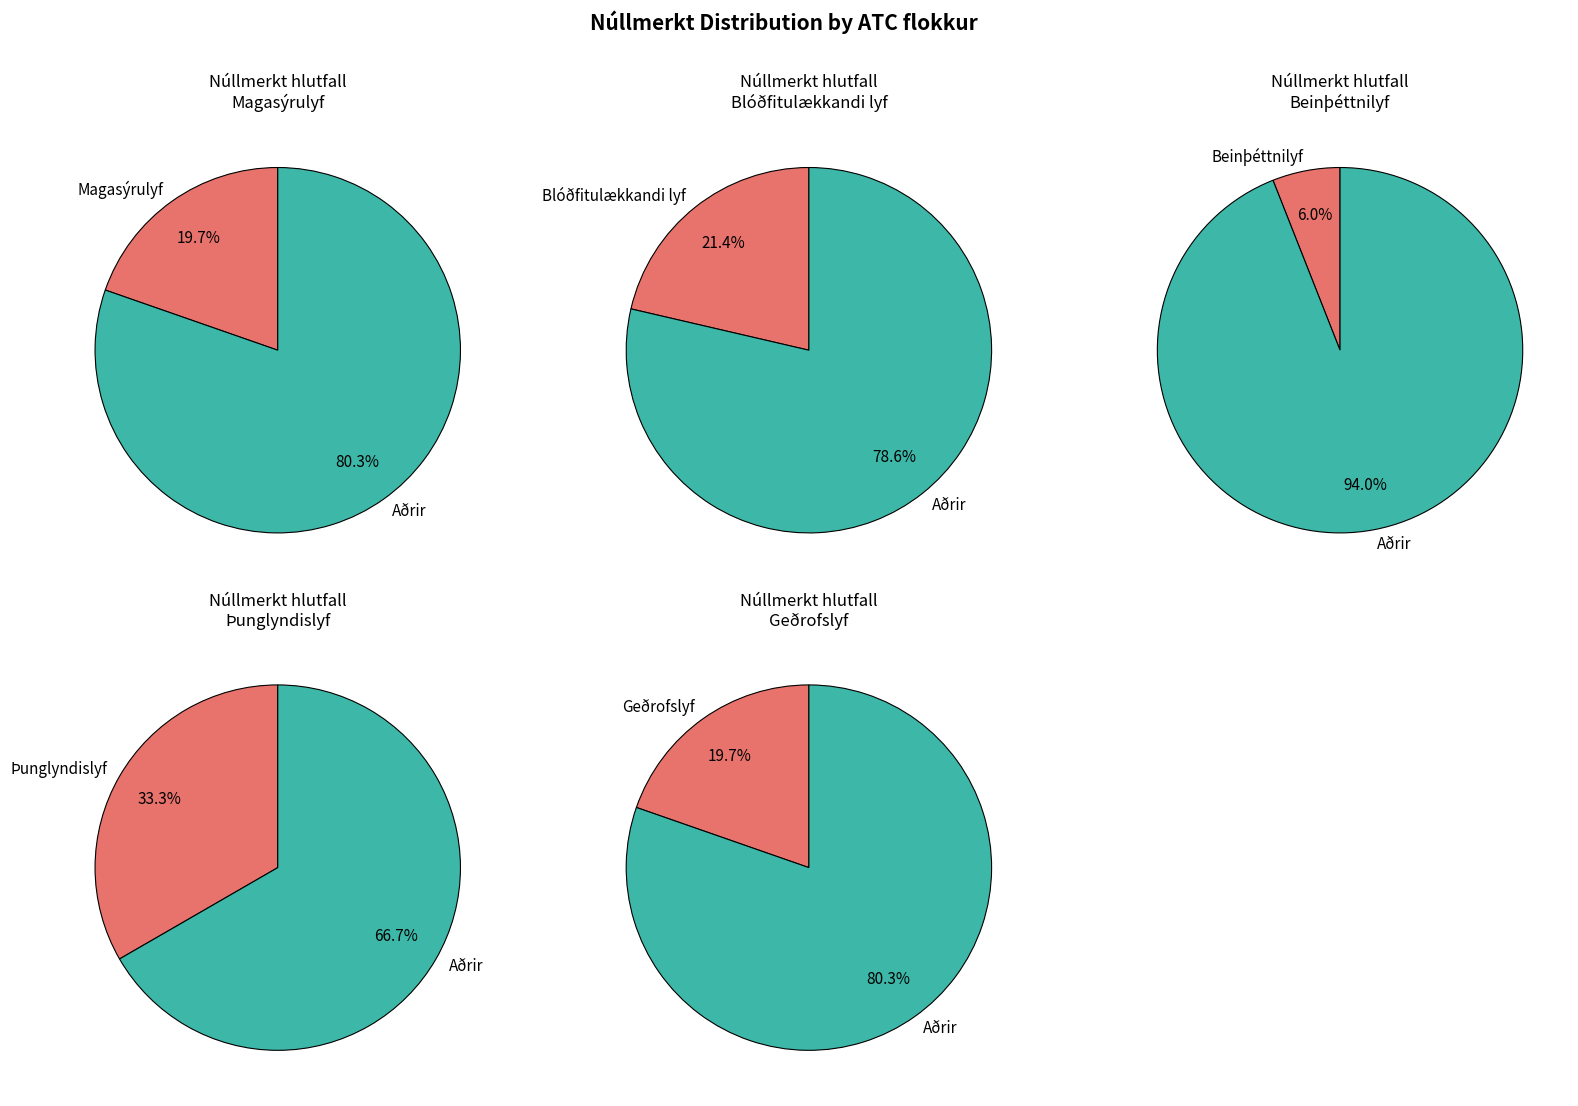

Count the number of slices in the pie.

5